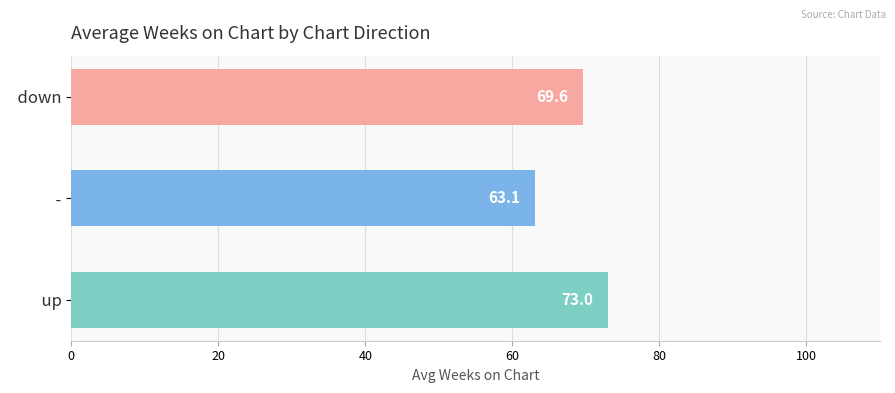

Rank the categories by value from highest to lowest.

  up,   down,   -